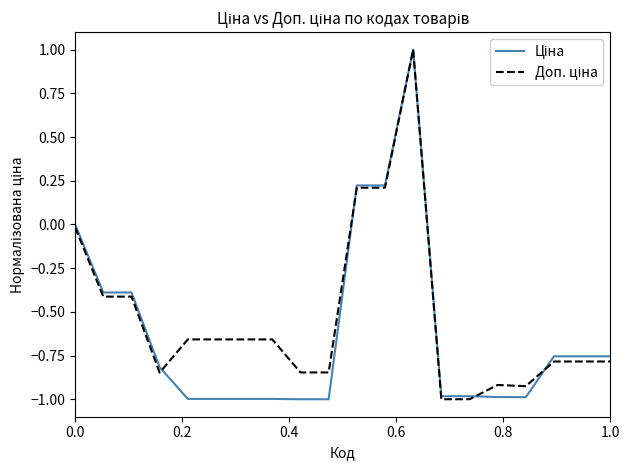

What is the maximum value shown in the chart?

1.0